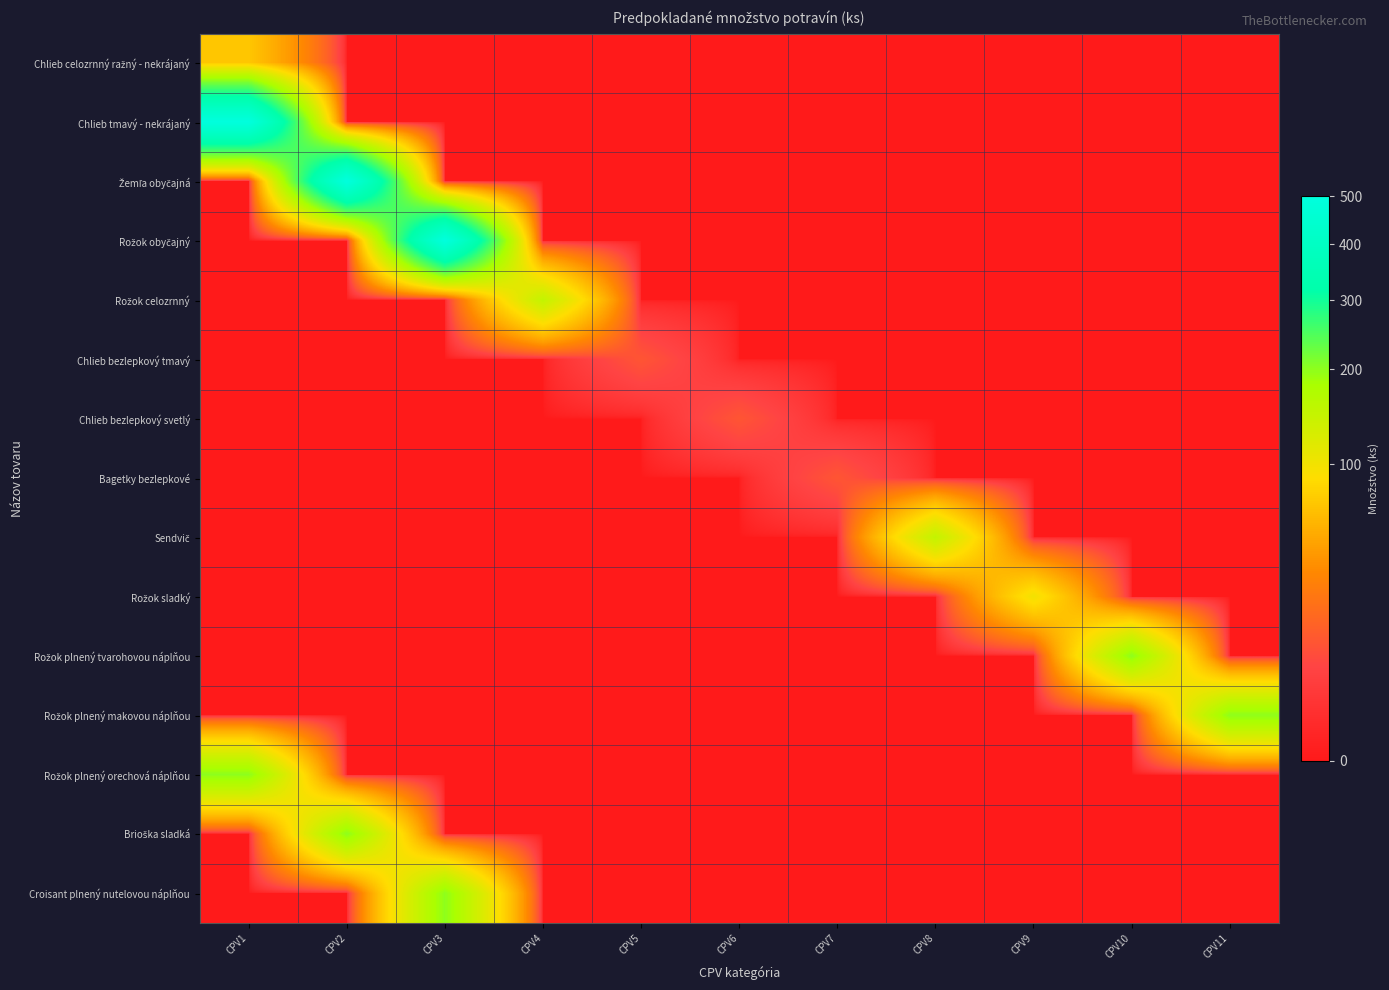

What is the greatest value displayed?

500